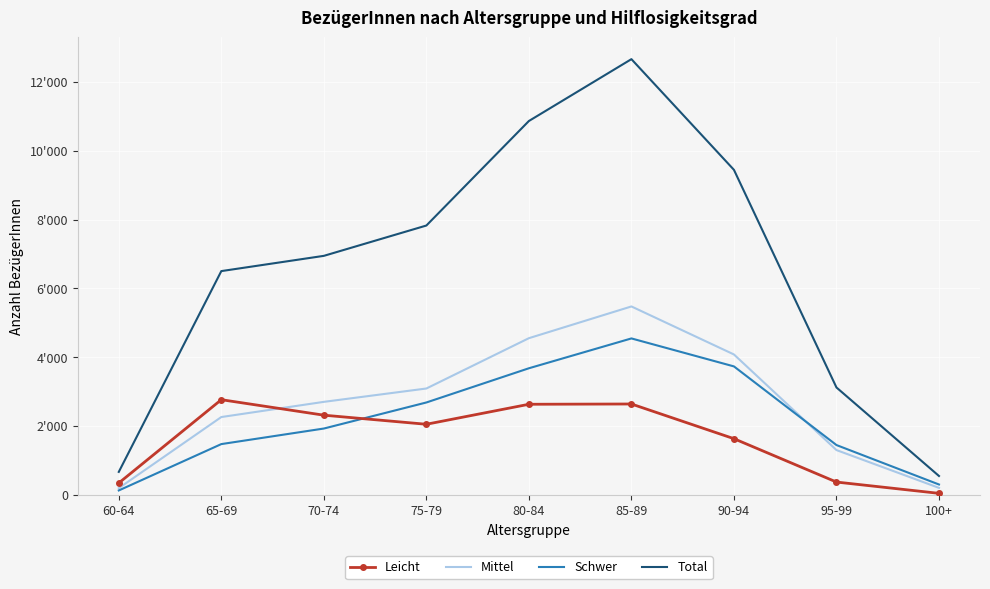

What are all the series names shown in the legend?

Leicht, Mittel, Schwer, Total